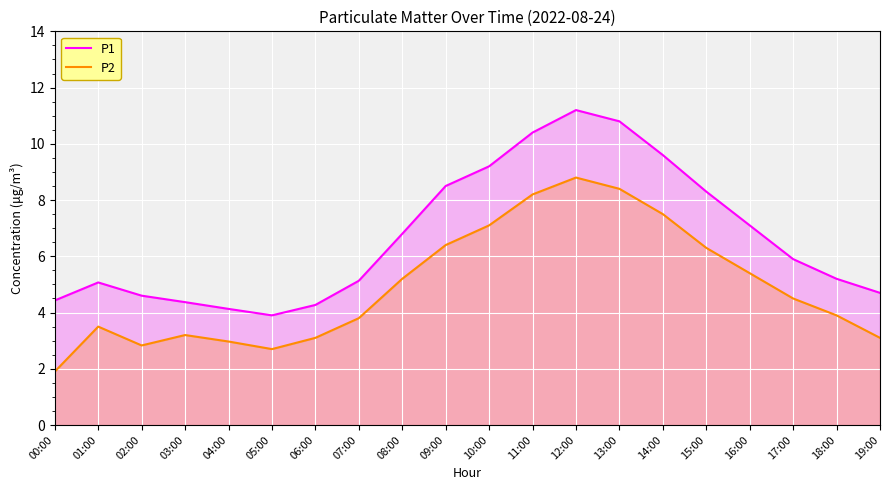

True or false: P1 and P2 cross at least once.

False